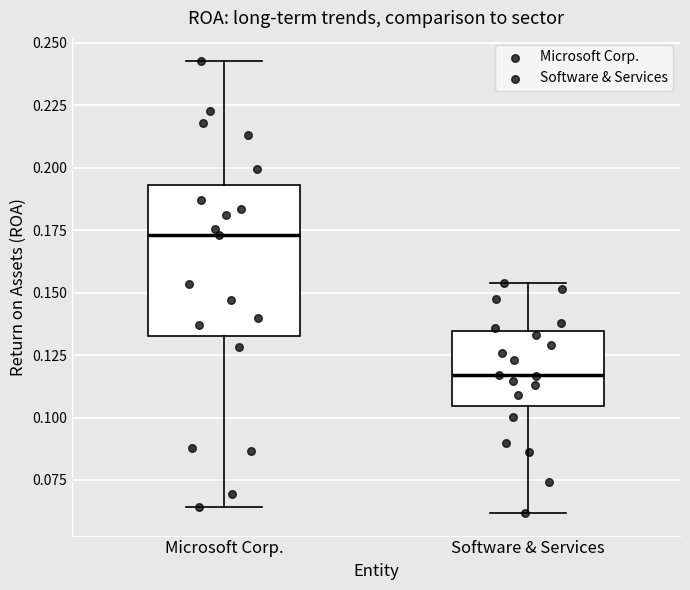

Reading left to right, read every box against the y-axis: the position of its median line, the range the box covers, and the ends of its whiskers. The values are not printed on the chart, so give them approximately, as read against the axis.

Microsoft Corp.: median 0.175, box 0.135 to 0.195, whiskers 0.065 to 0.245
Software & Services: median 0.115, box 0.105 to 0.135, whiskers 0.060 to 0.155